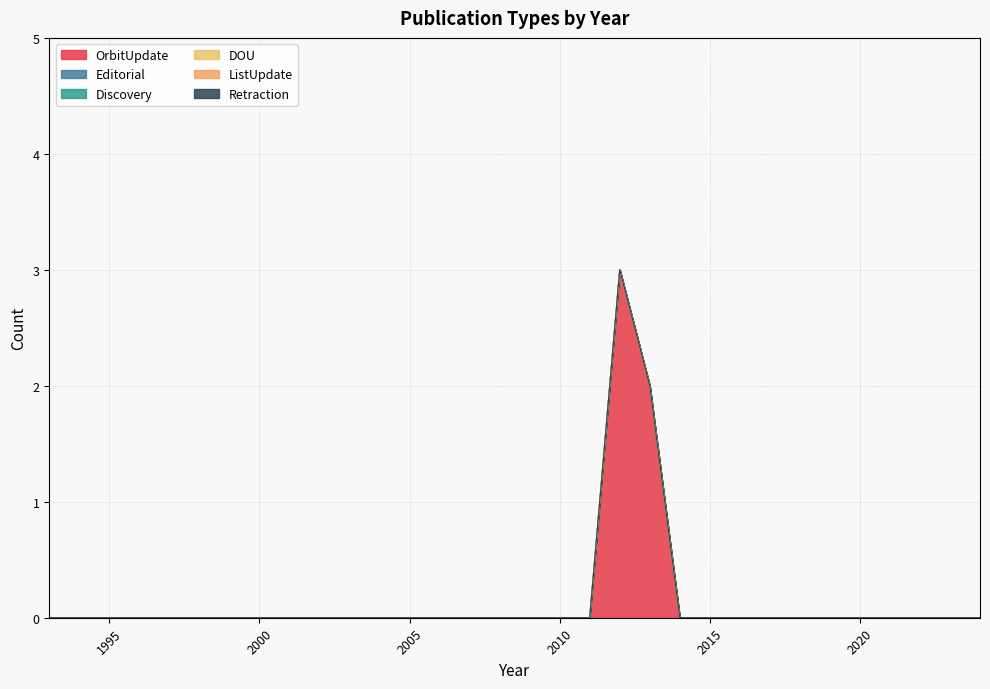

Rank the series by their maximum value, from highest to lowest.

OrbitUpdate, Editorial, Discovery, DOU, ListUpdate, Retraction